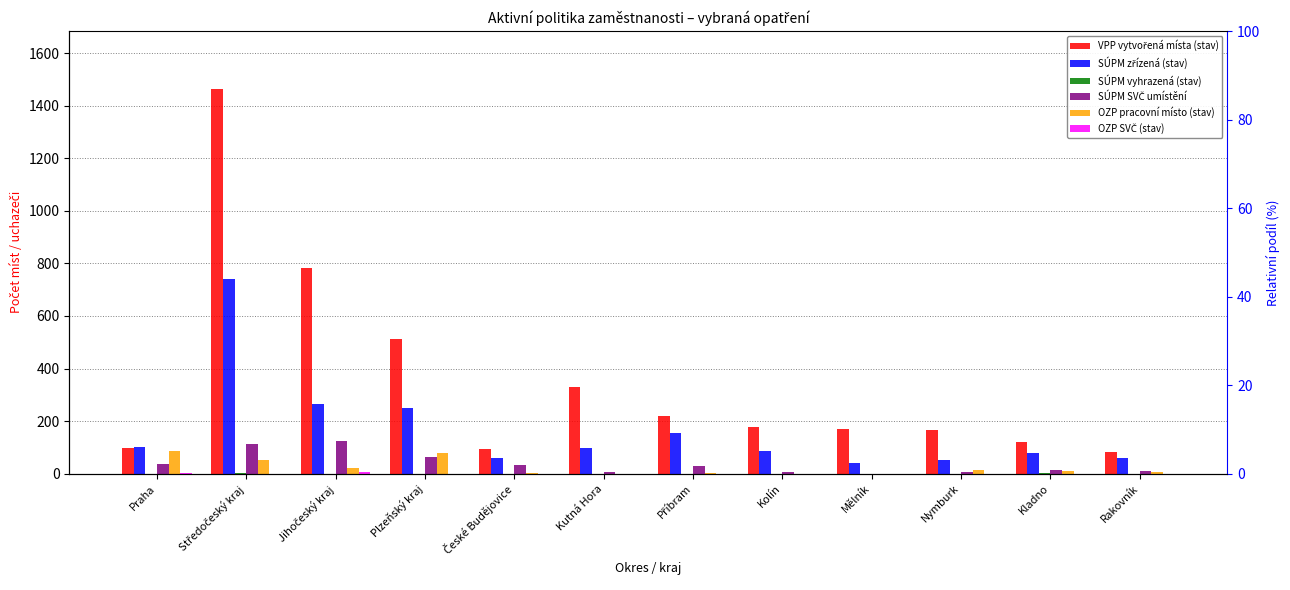

How many groups of bars are there?

12